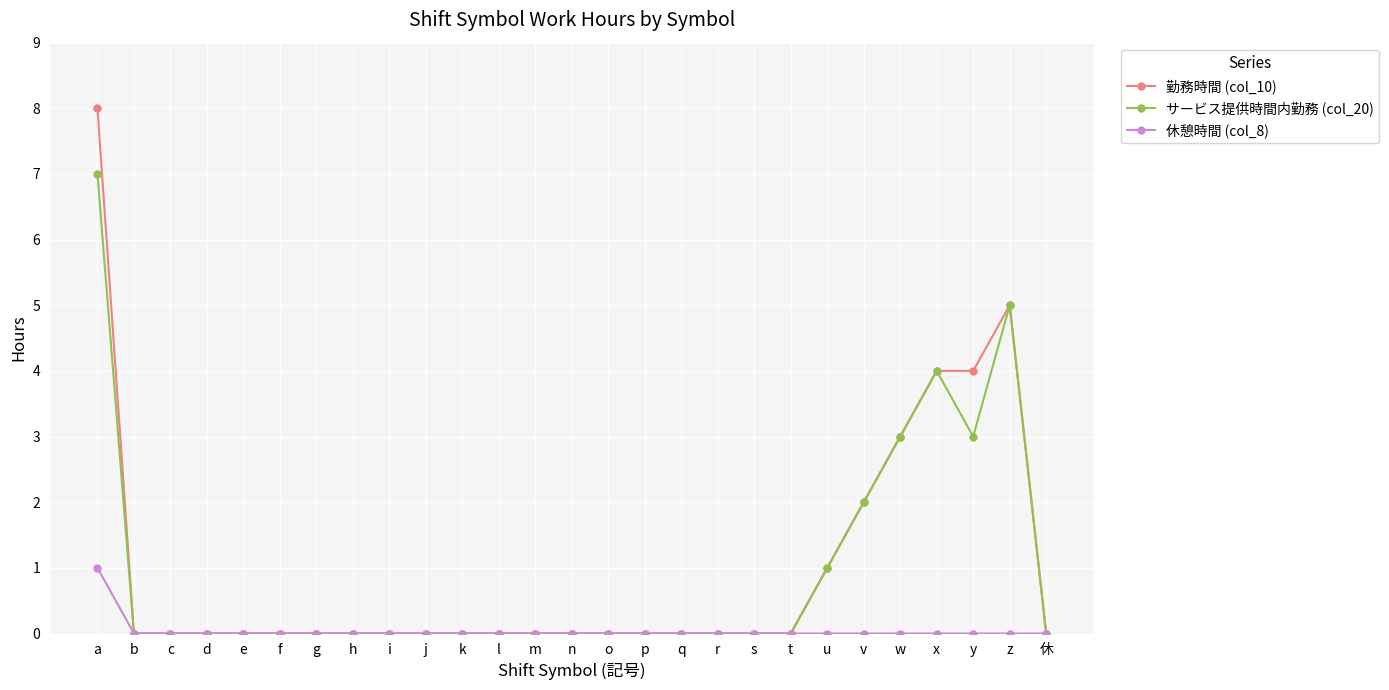

Which series has the largest total across all categories?

勤務時間 (col_10)